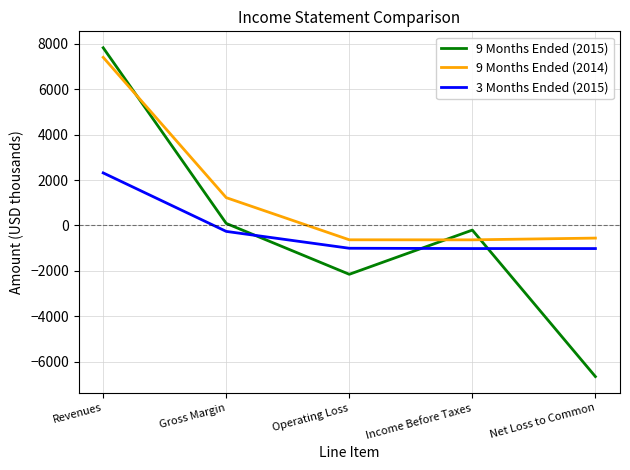

Is it true that 3 Months Ended (2015) equals 957 at Revenues?

False